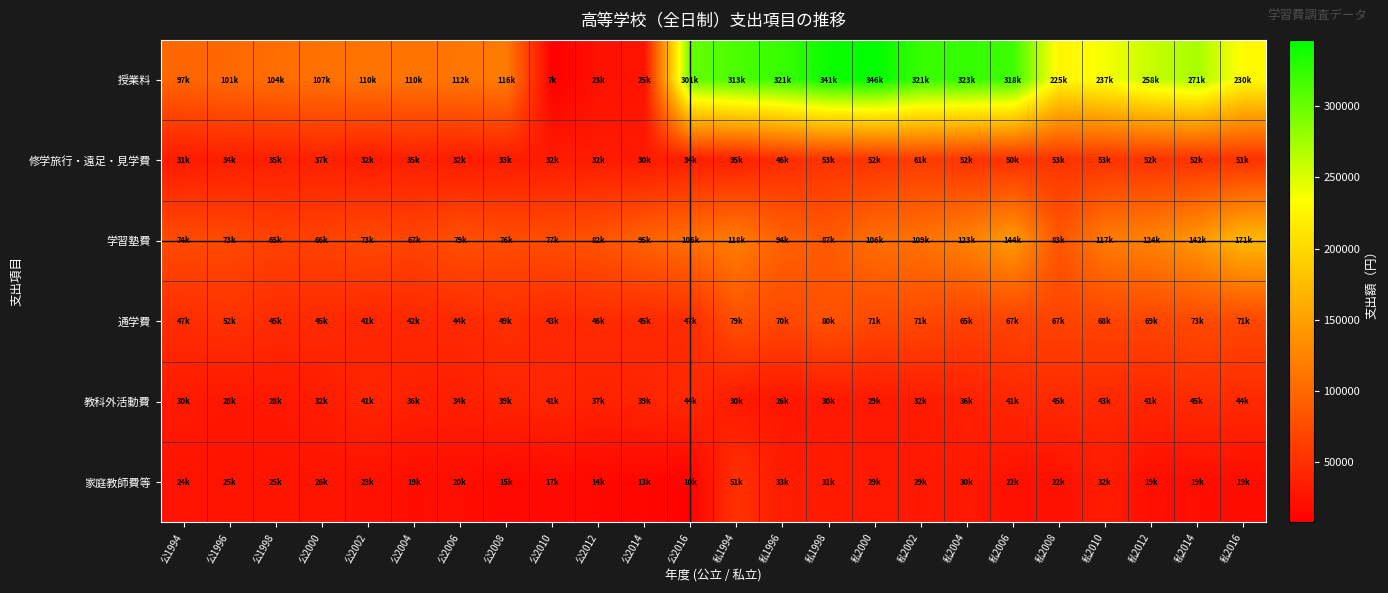

What is the total value across all series at 公2000?

315254